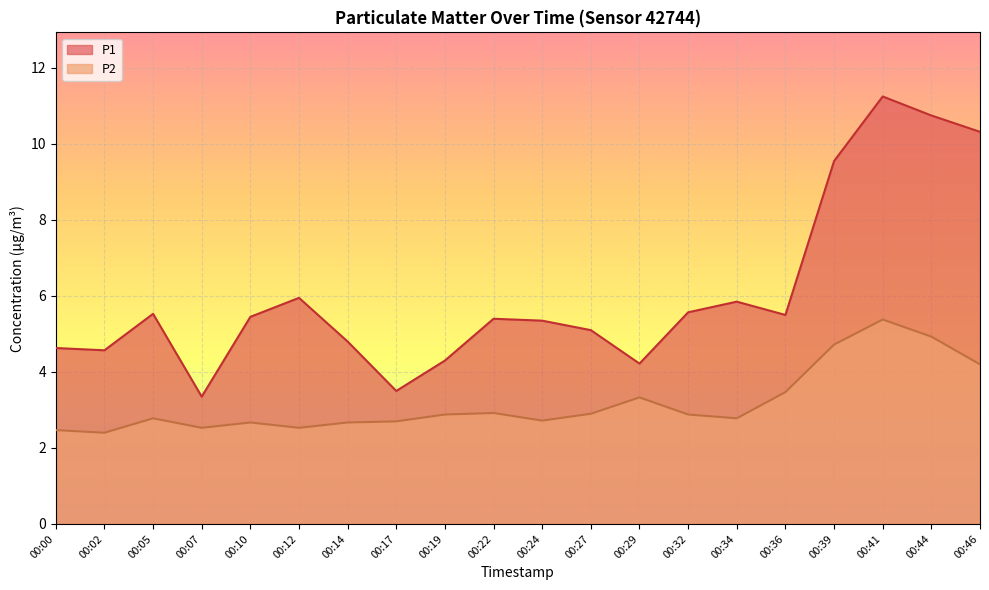

What is the total value across all series at 00:44?

15.7